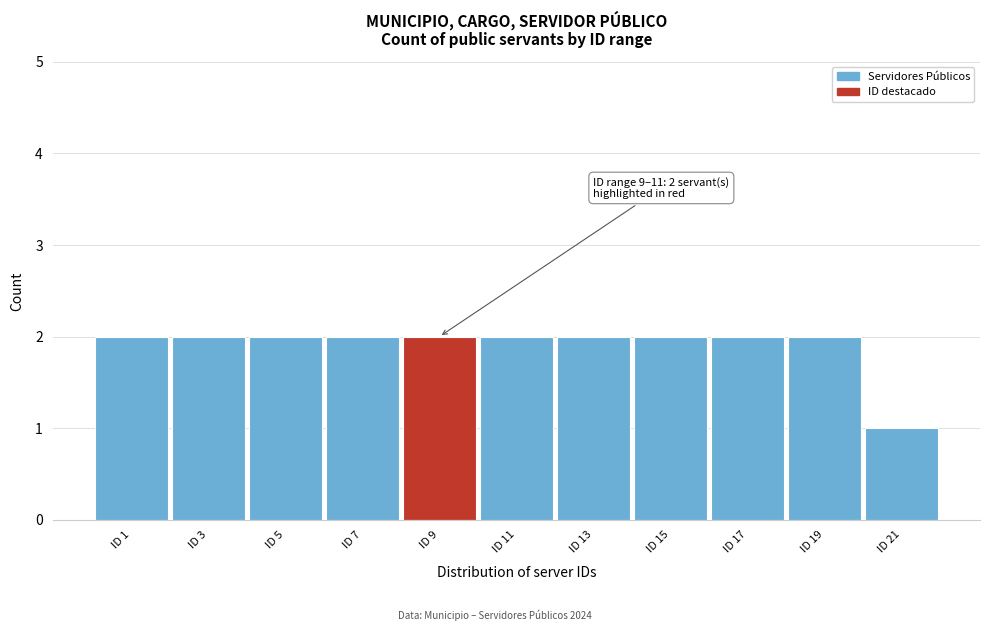

Reading left to right, transcribe all the data shown in this chart.

2	2	2	2	2	2	2	2	2	2	1